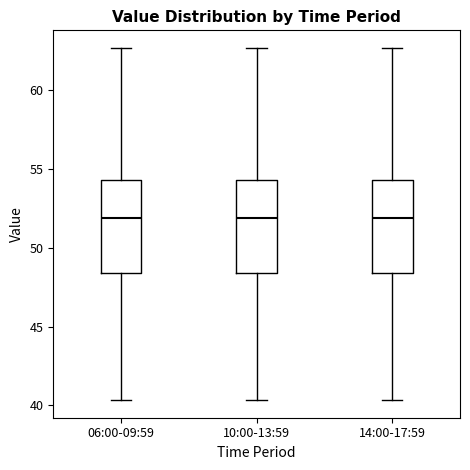

Reading left to right, transcribe this box plot: for each box, give where its median line is, the range the box spans, and where its two whiskers end, as read against the y-axis. The values are not printed on the chart, so give them approximately, as read against the axis.

06:00-09:59: median 52.0, box 48.5 to 54.5, whiskers 40.5 to 62.5
10:00-13:59: median 52.0, box 48.5 to 54.5, whiskers 40.5 to 62.5
14:00-17:59: median 52.0, box 48.5 to 54.5, whiskers 40.5 to 62.5